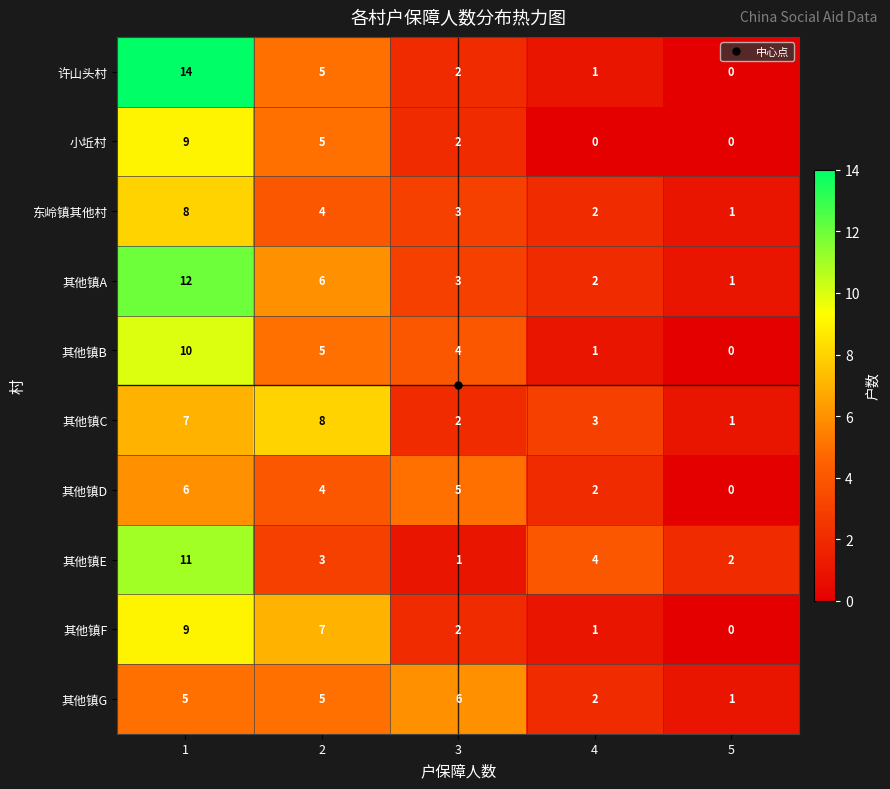

What is the greatest value displayed?

14